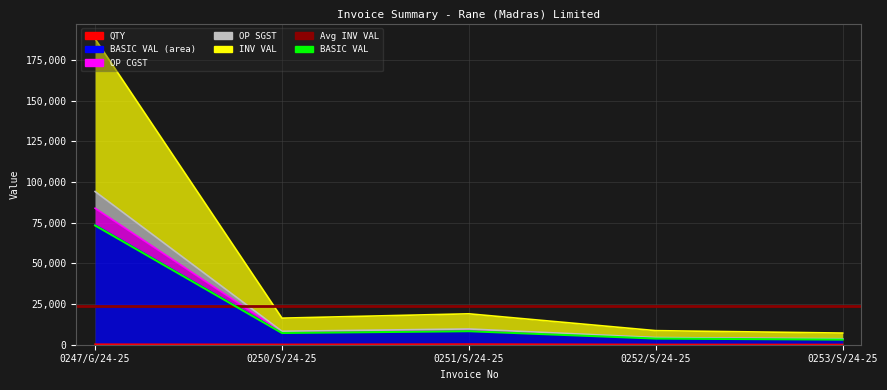

What is the label of the 4th point from the left?

0252/S/24-25